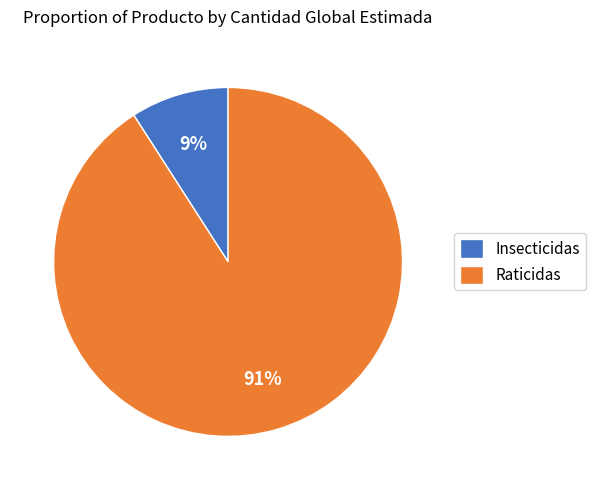

To the nearest percent, what is the difference between the Insecticidas and Raticidas slice percentages?

82%